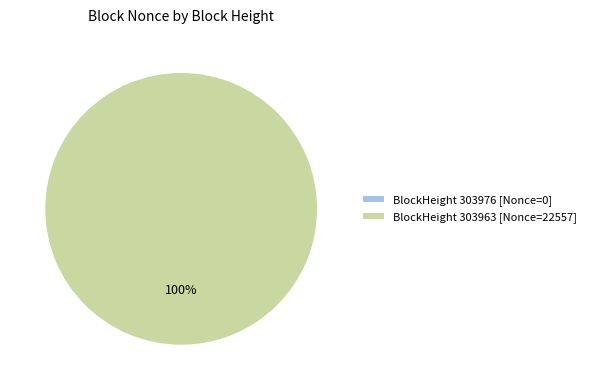

To the nearest percent, what is the difference between the largest and smallest slice percentages?

100%